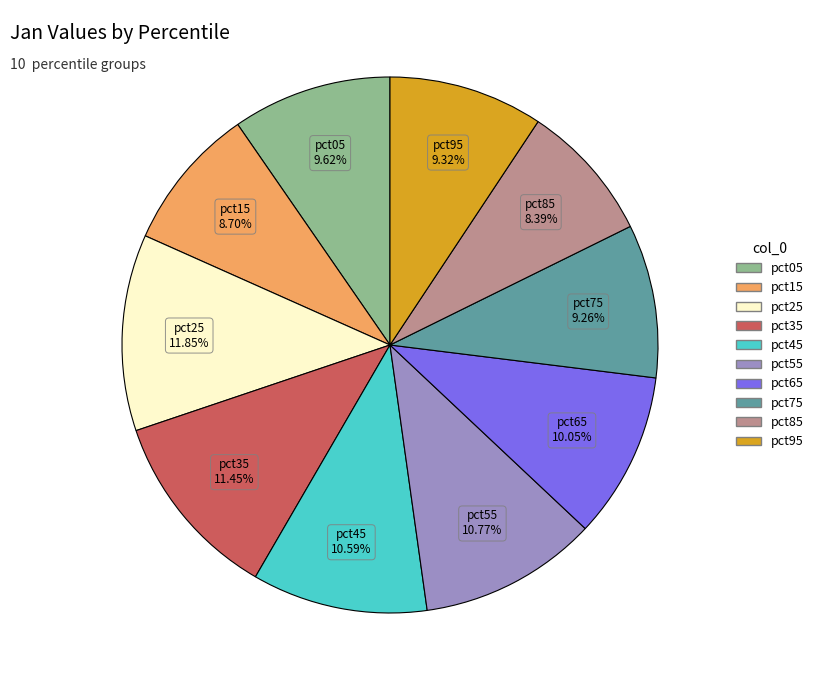

How many segments does this pie chart have?

10